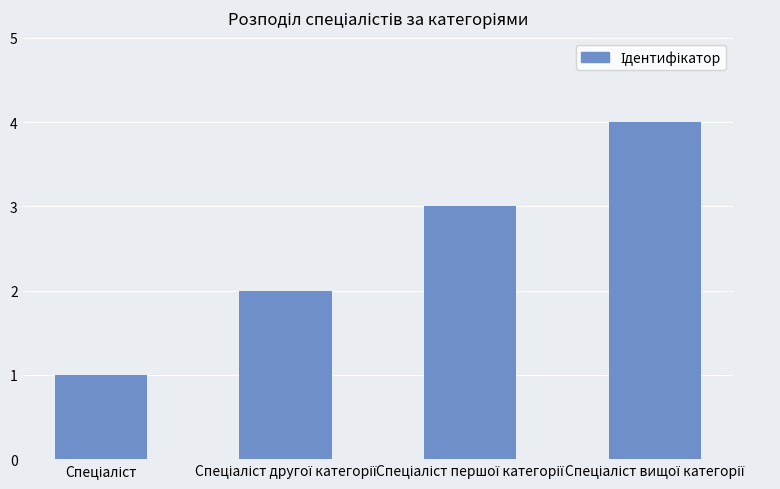

What is the value of the 3rd bar from the left?

3